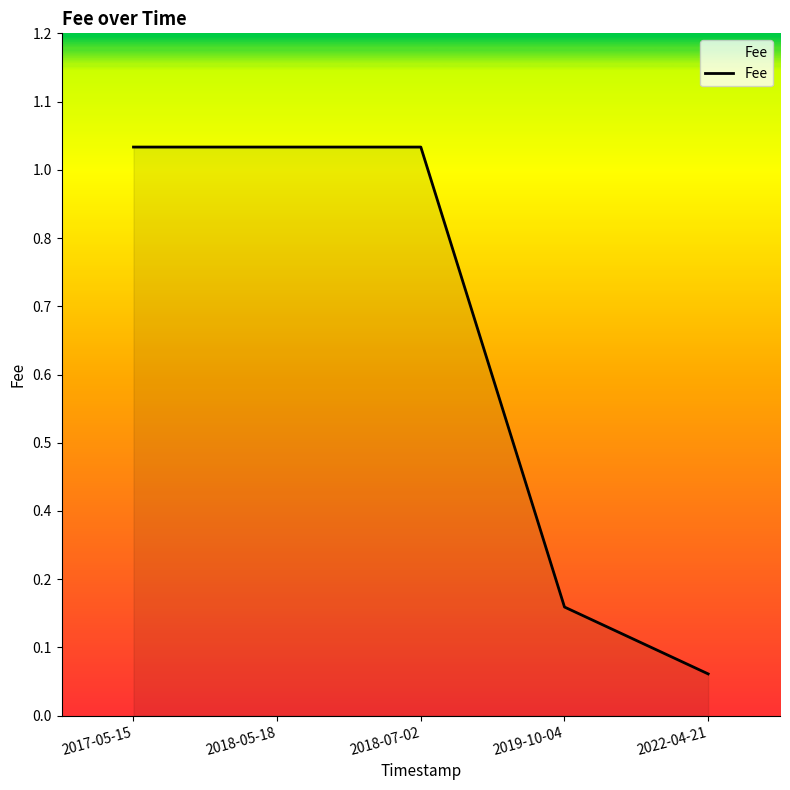

What is the sum of all values?

3.3